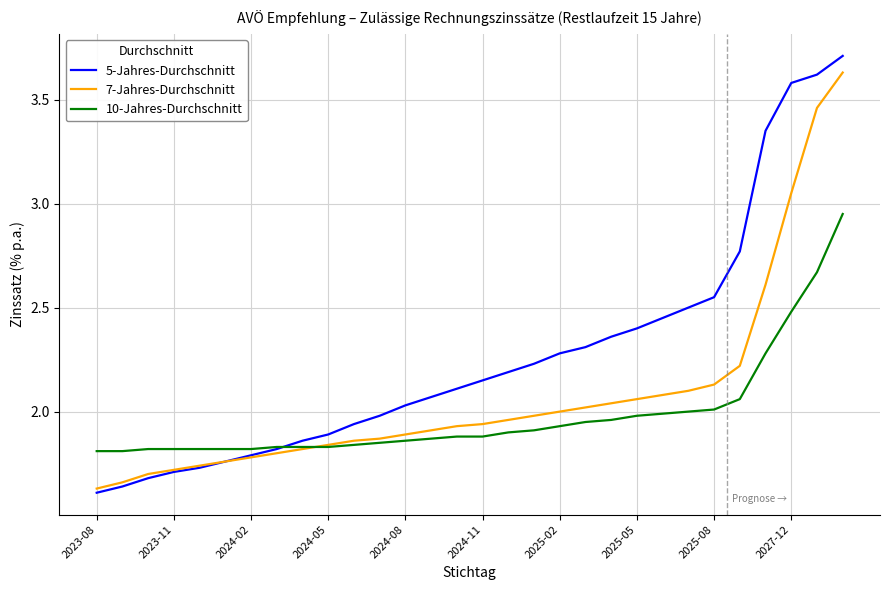

Rank the series by their maximum value, from lowest to highest.

10-Jahres-Durchschnitt, 7-Jahres-Durchschnitt, 5-Jahres-Durchschnitt